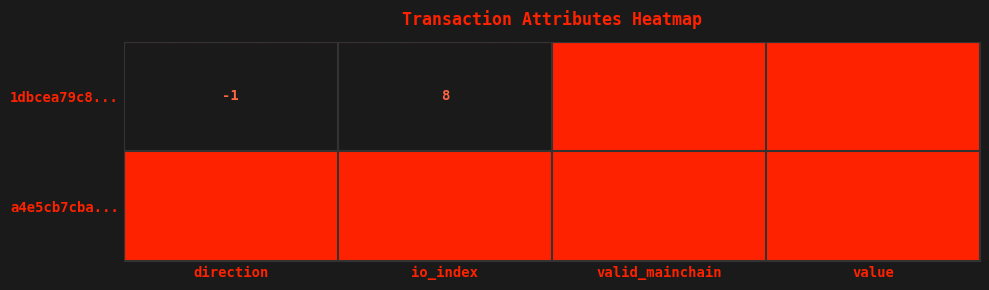

Which category has the lowest value across all series?

direction